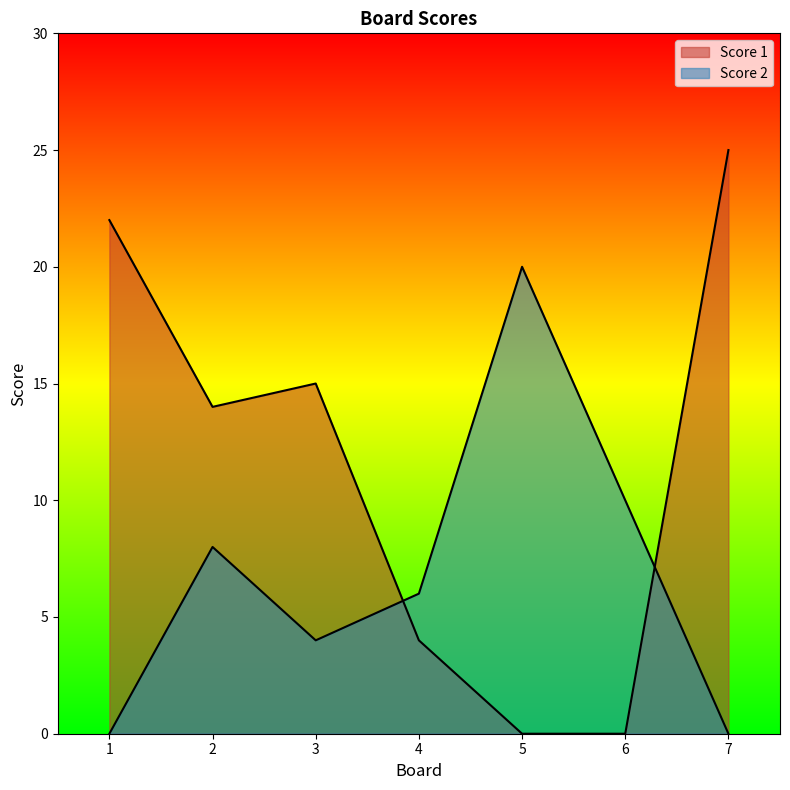

At which label does Score 2 reach its minimum?

1